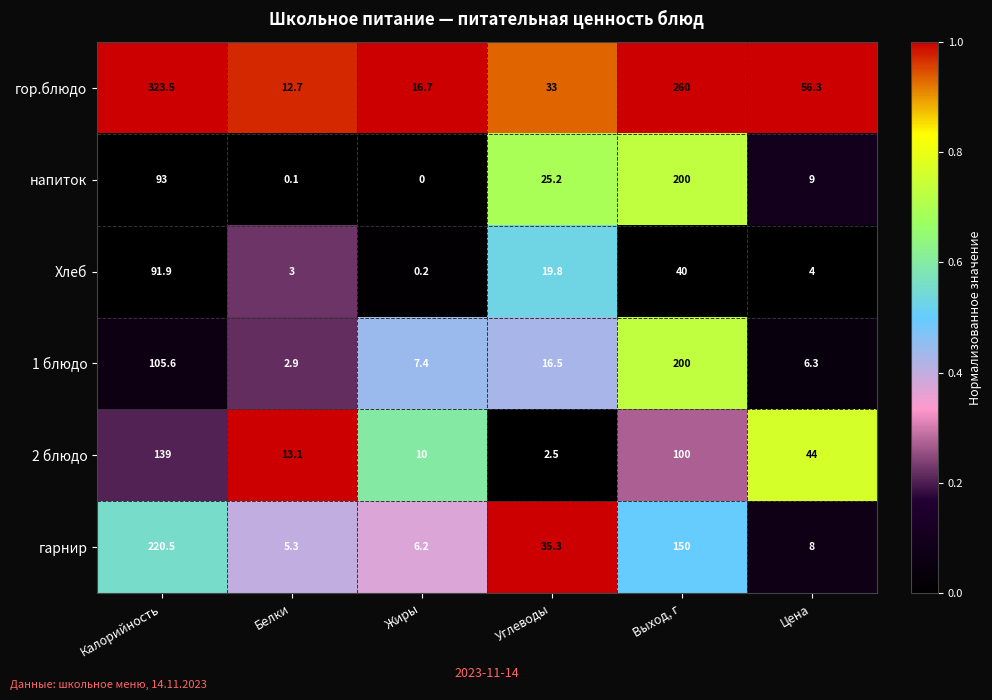

What is the total value across all series at Жиры?

40.5